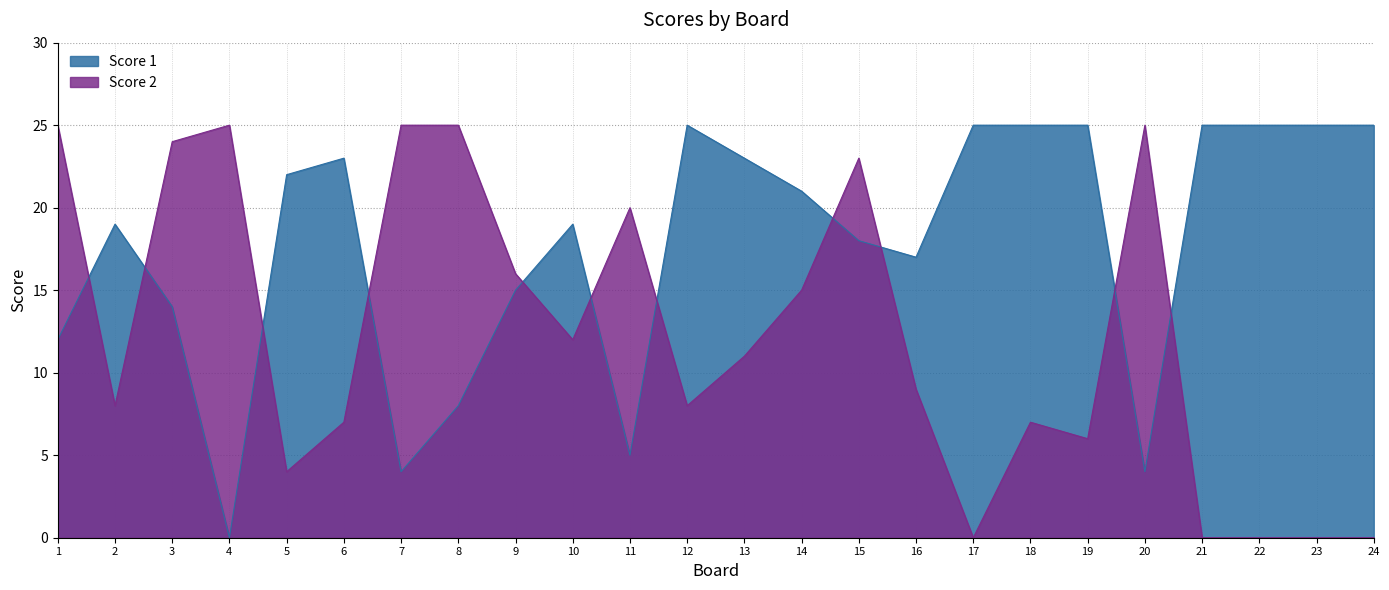

Reading left to right, transcribe all the data shown in this chart.

Score 1: 12	19	14	0	22	23	4	8	15	19	5	25	23	21	18	17	25	25	25	4	25	25	25	25
Score 2: 25	8	24	25	4	7	25	25	16	12	20	8	11	15	23	9	0	7	6	25	0	0	0	0